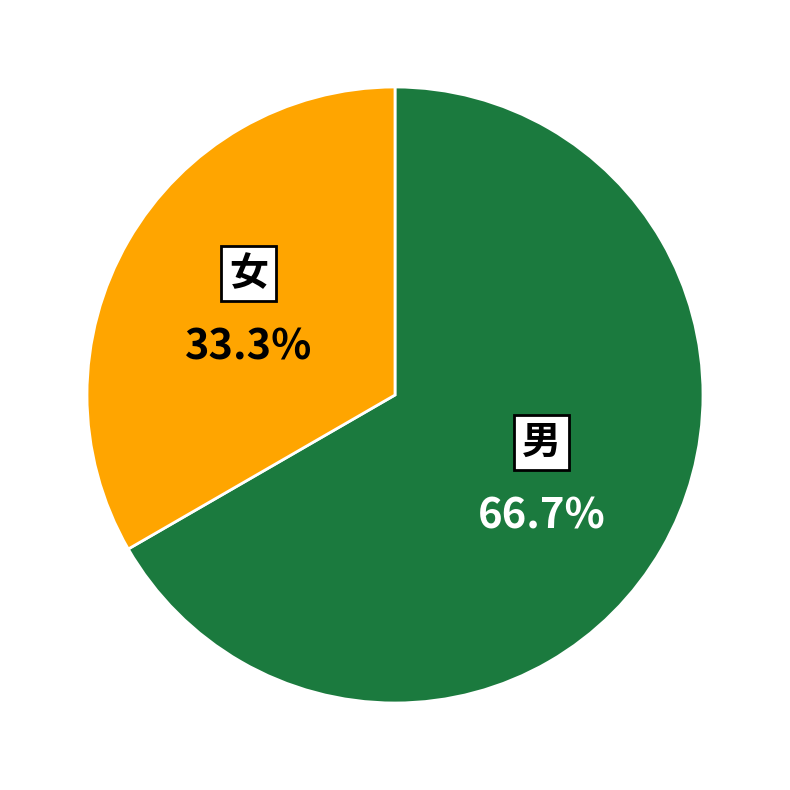

Does any single category account for the majority?

Yes